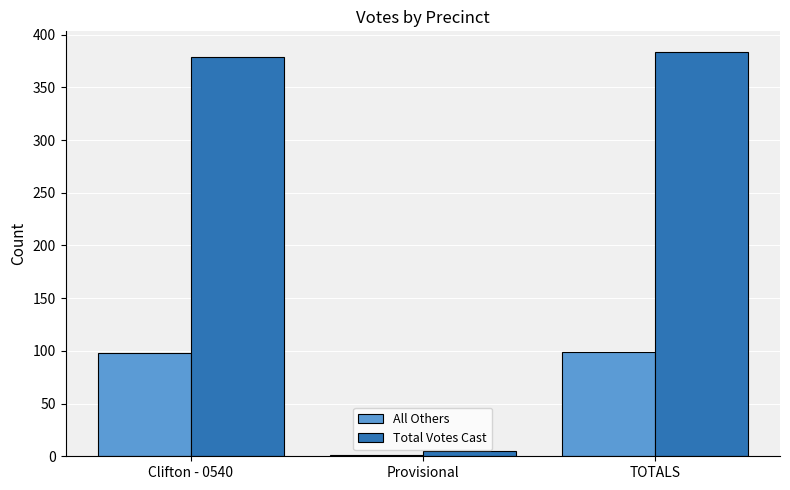

Are the bars grouped side by side (vs. stacked)?

Yes